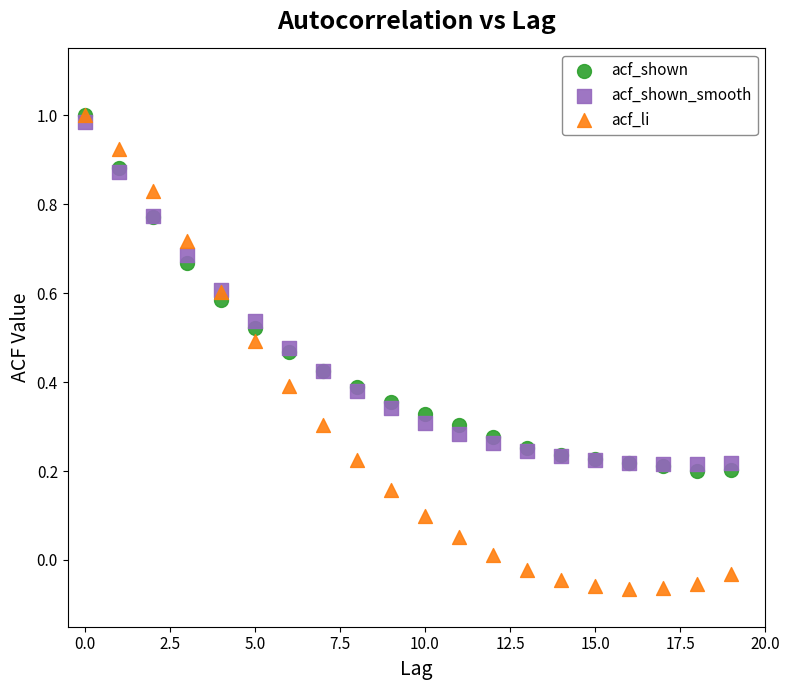

What are all the series names shown in the legend?

acf_shown, acf_shown_smooth, acf_li